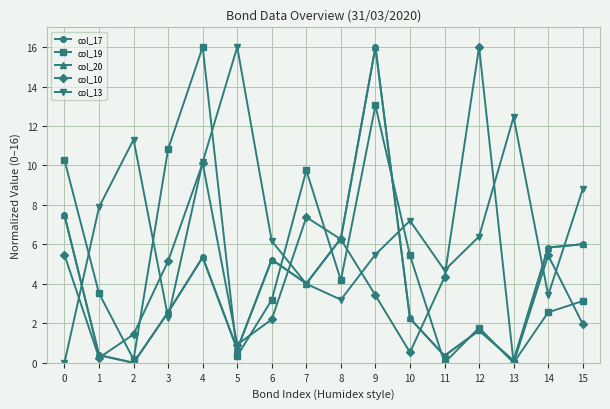

How many lines are shown in the chart?

5